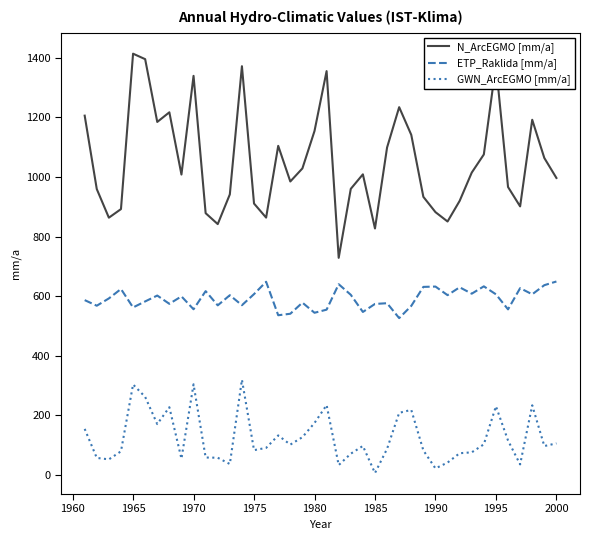

What is the difference between the maximum and minimum values in the GWN_ArcEGMO [mm/a] series?

313.2